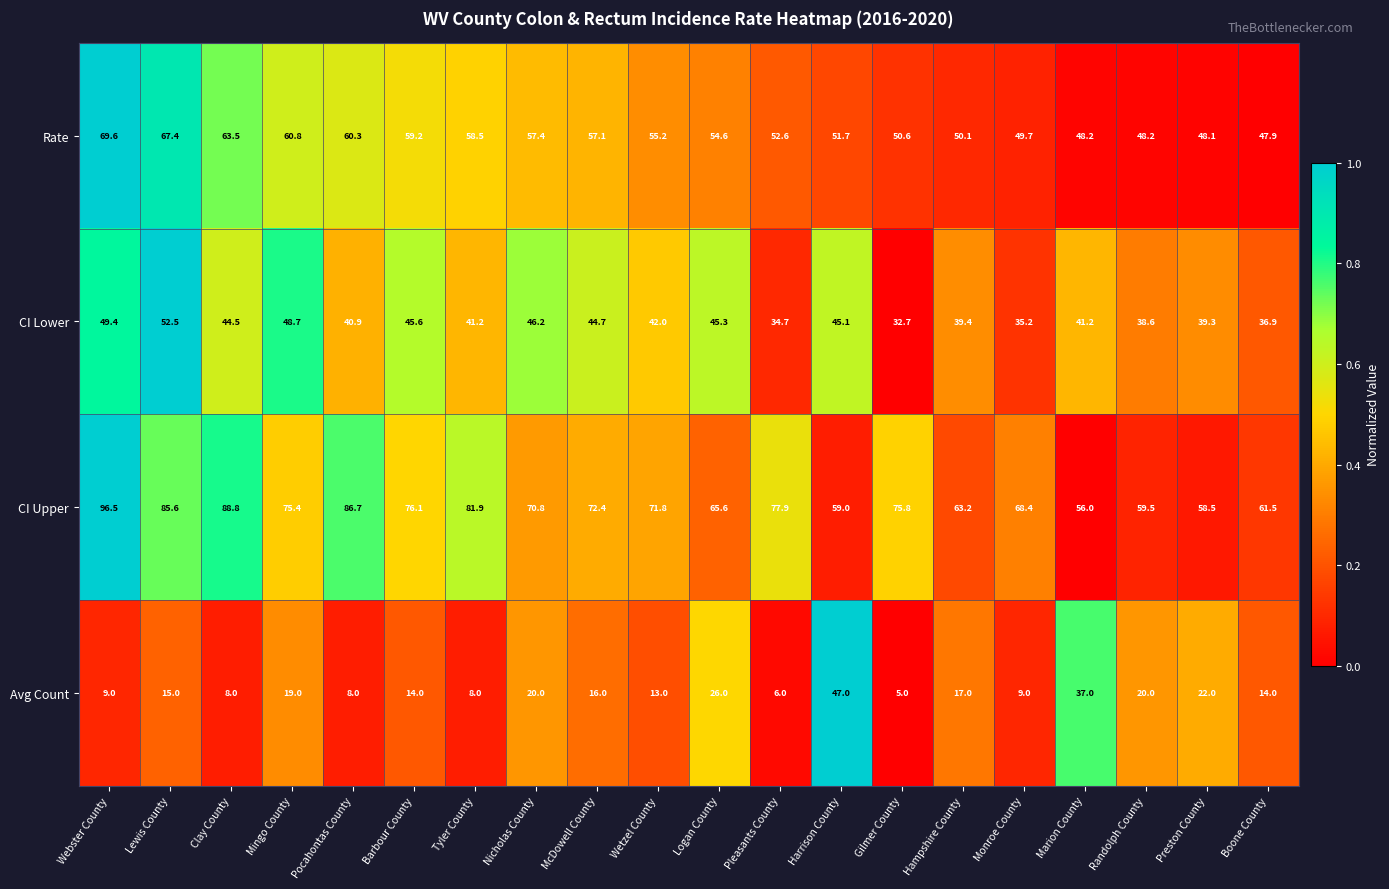

At which category does the chart reach its minimum across all series?

Gilmer County